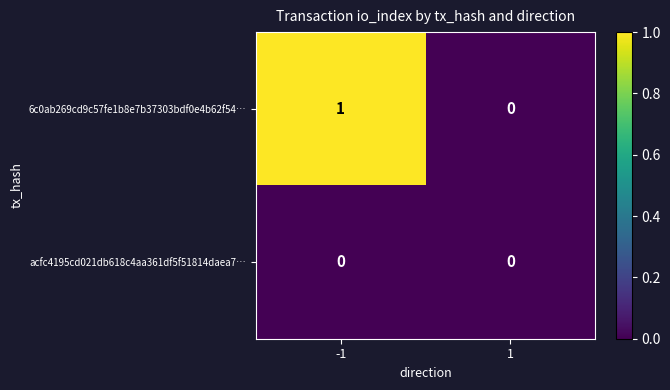

True or false: acfc4195cd021db618c4aa361df5f51814daea7… has a value of 0 at 1.

True